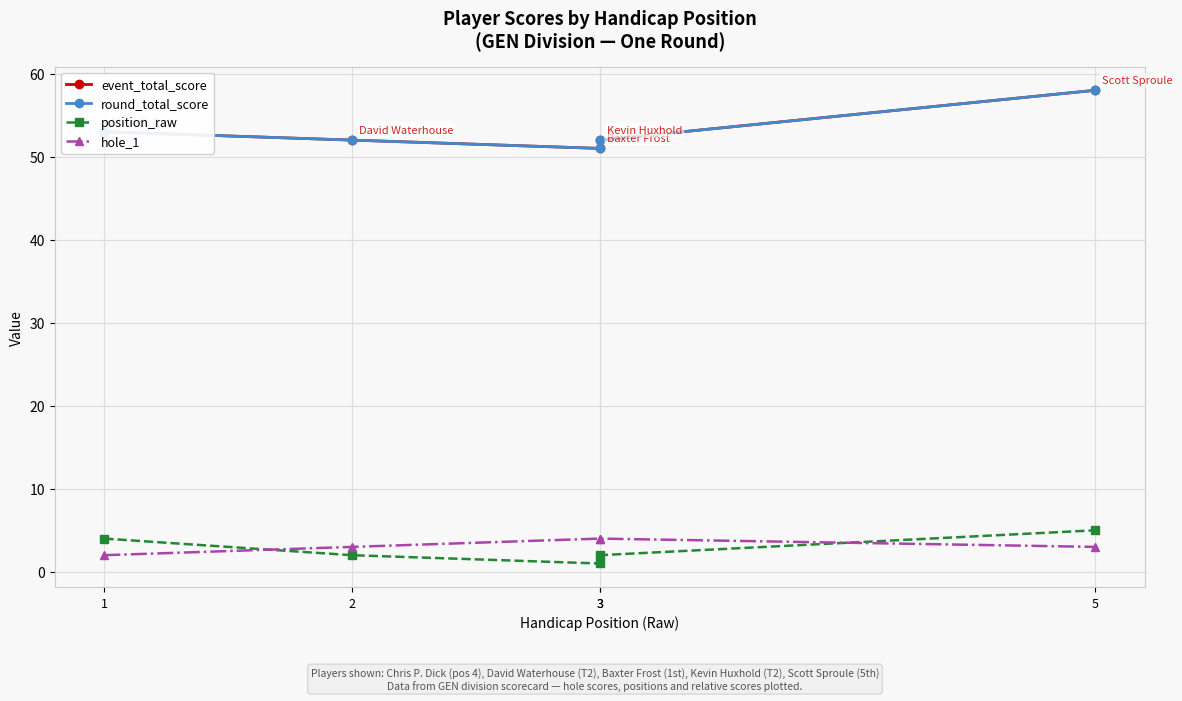

What is the value of the position_raw point at the 3rd from the left?

1